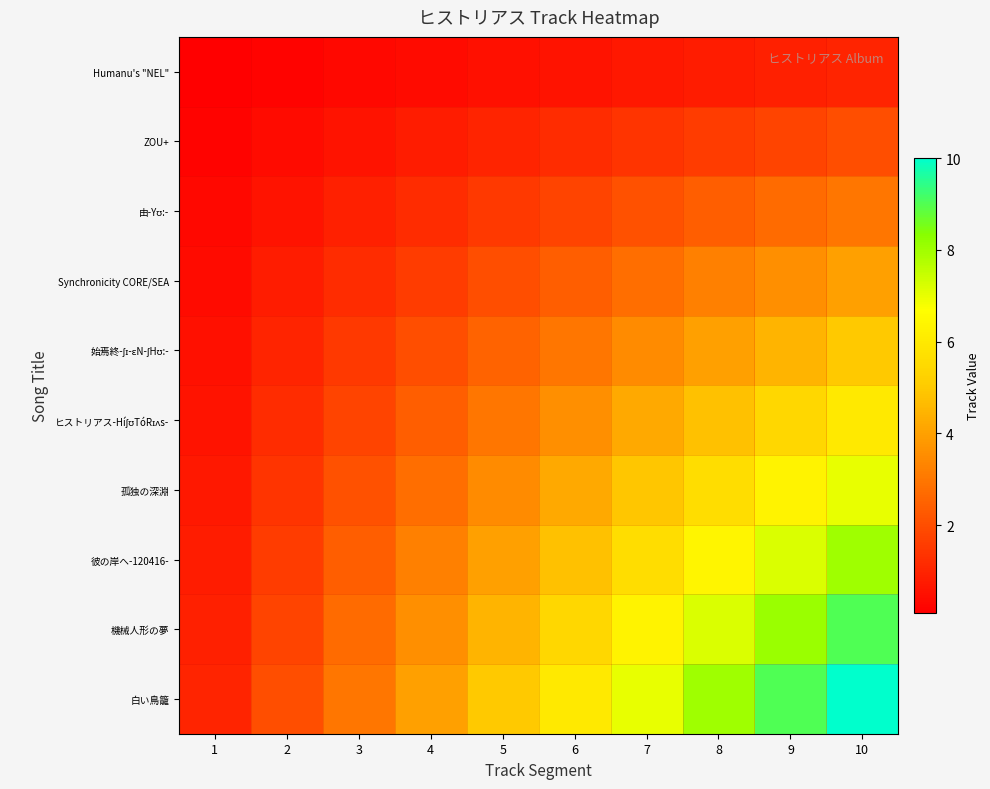

How many series are shown in this chart?

10